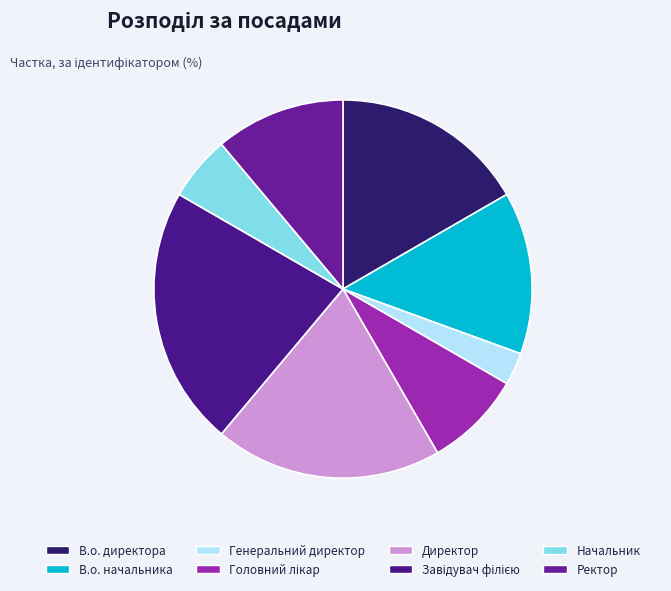

Is the sum of Завідувач філією and Головний лікар greater than half?

No